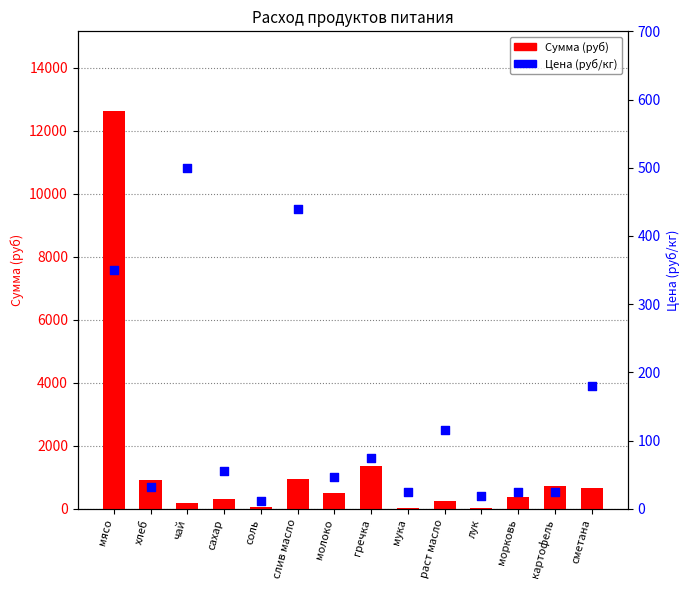

What are all the series names shown in the legend?

Сумма (руб), Цена (руб/кг)